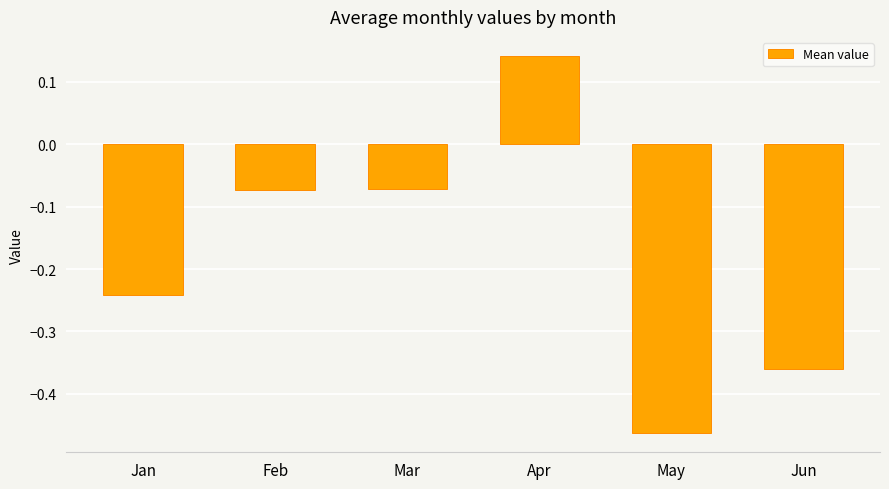

Which has a higher value, May or Jan?

Jan